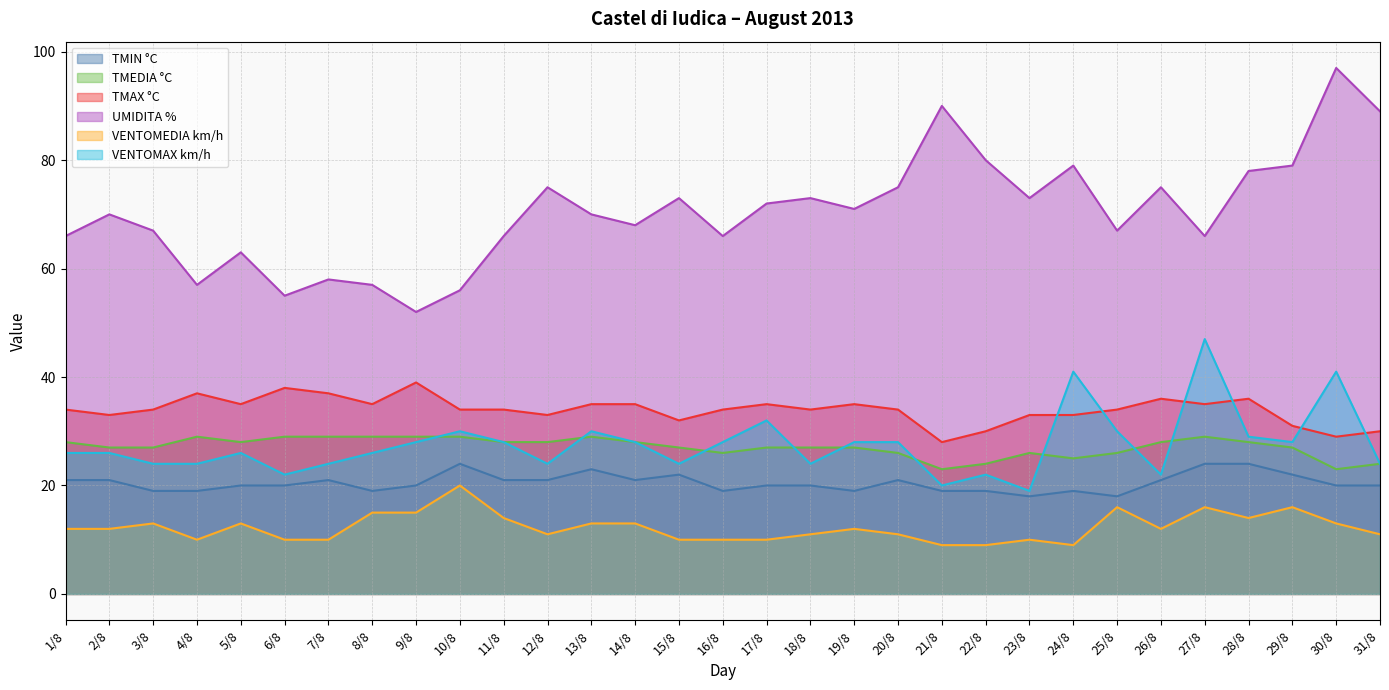

True or false: TMEDIA °C and UMIDITA % cross at least once.

False